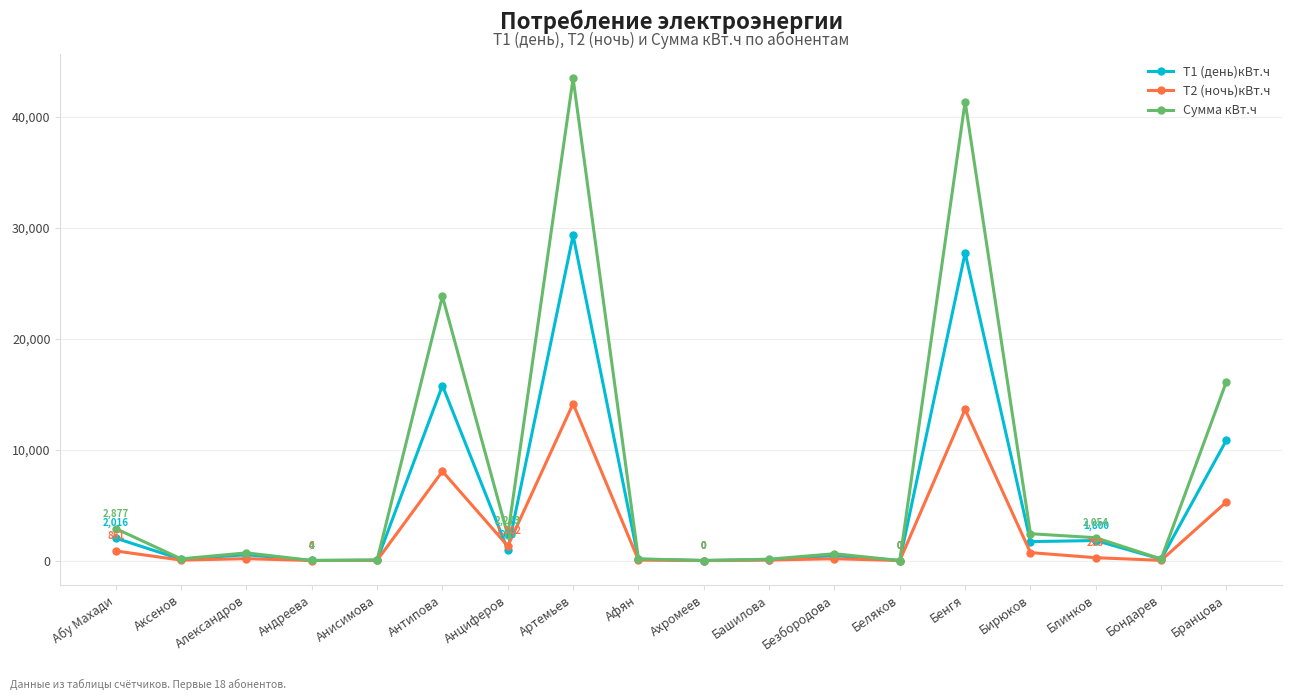

Is it true that Т2 (ночь)кВт.ч equals 861.0 at Абу Махади?

True